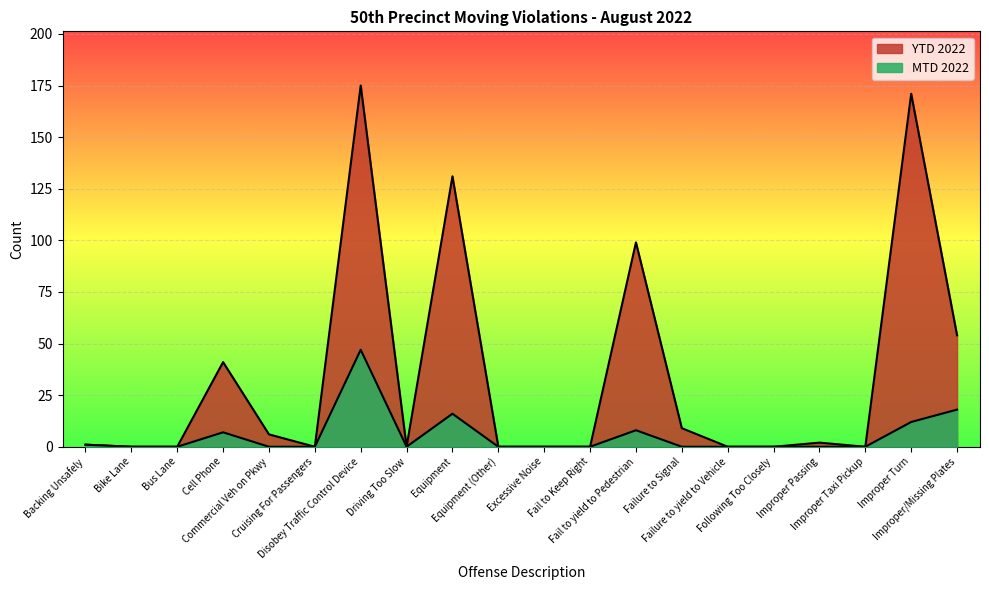

Where is the first local maximum for YTD 2022?

Cell Phone